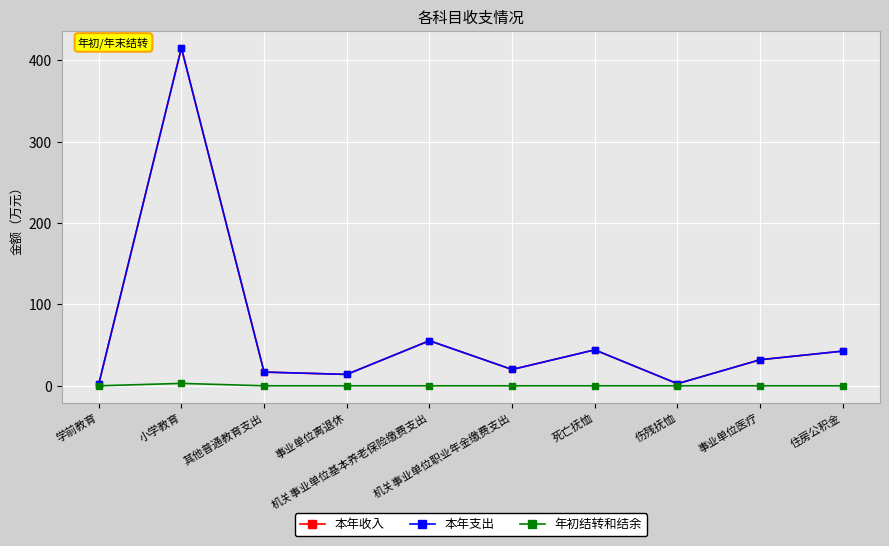

Which series has the widest spread of values?

本年支出